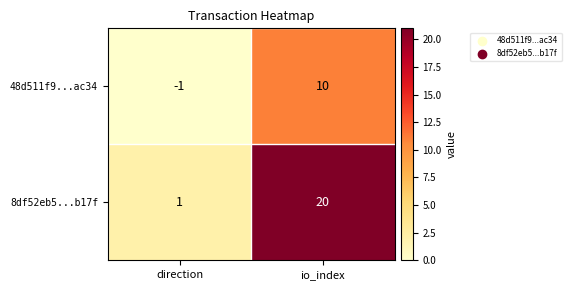

What is the difference between the highest and lowest values at direction?

2